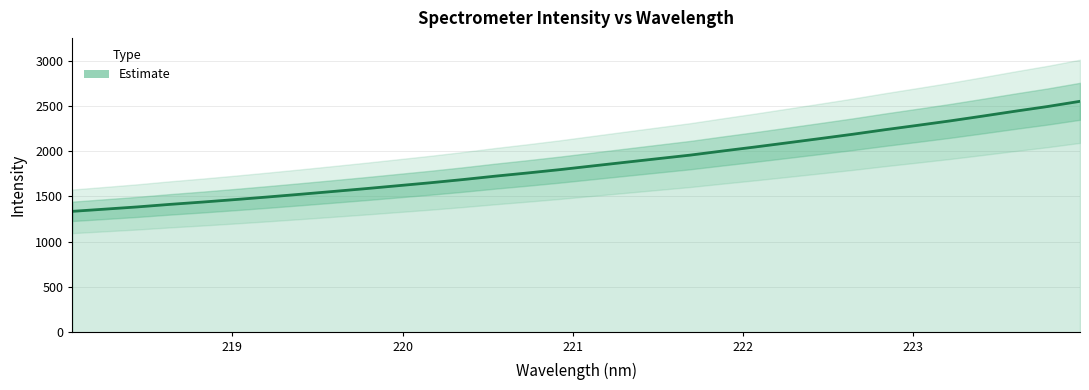

Approximately how many times larger is the value at 221.3083 compared to 222.263?

0.9